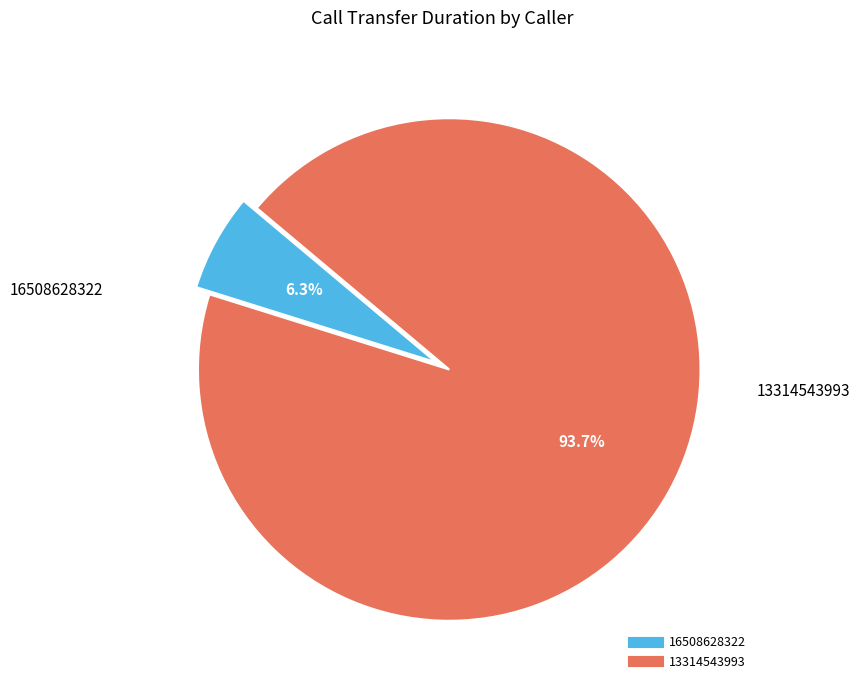

True or false: 13314543993 accounts for 99% of the total.

False